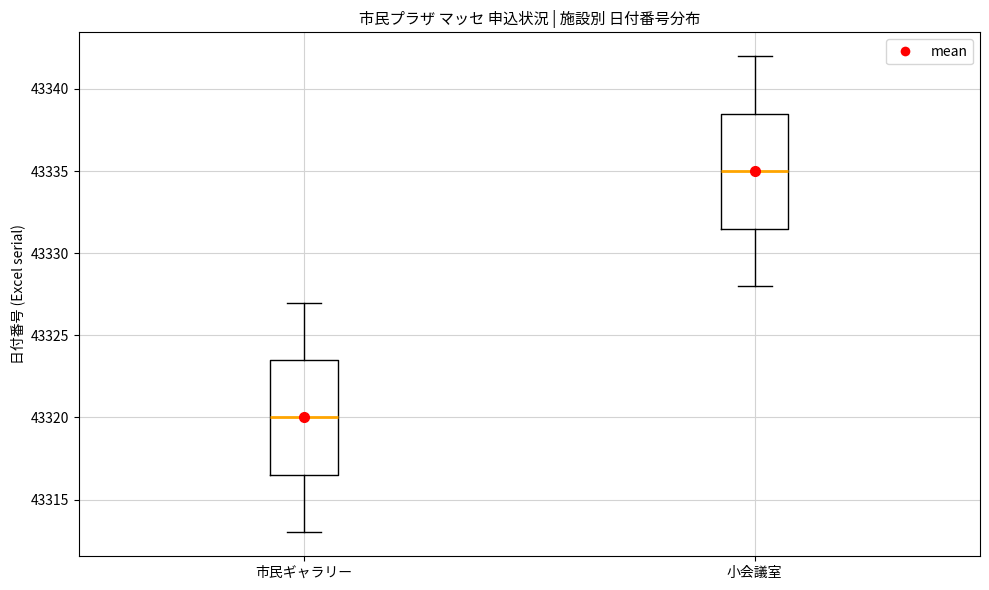

Reading left to right, read every box against the y-axis: the position of its median line, the range the box covers, and the ends of its whiskers. The values are not printed on the chart, so give them approximately, as read against the axis.

市民ギャラリー: median 43320.0, box 43316.5 to 43323.5, whiskers 43313.0 to 43327.0
小会議室: median 43335.0, box 43331.5 to 43338.5, whiskers 43328.0 to 43342.0